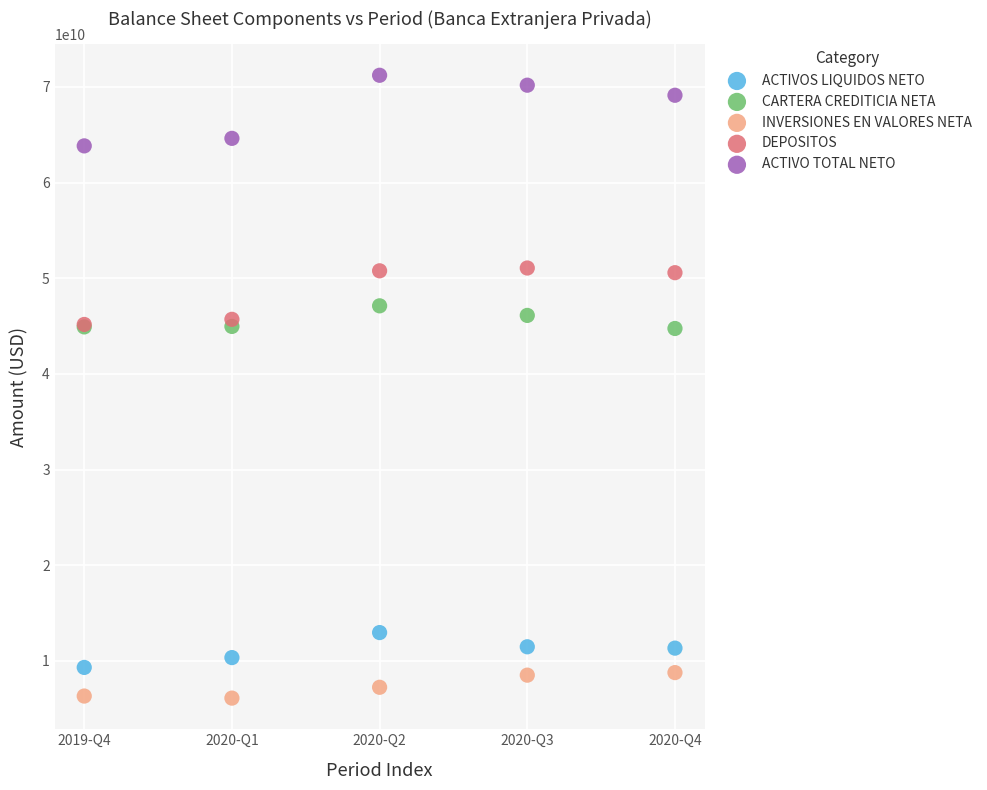

Which series has the largest Y range (max minus min)?

ACTIVO TOTAL NETO